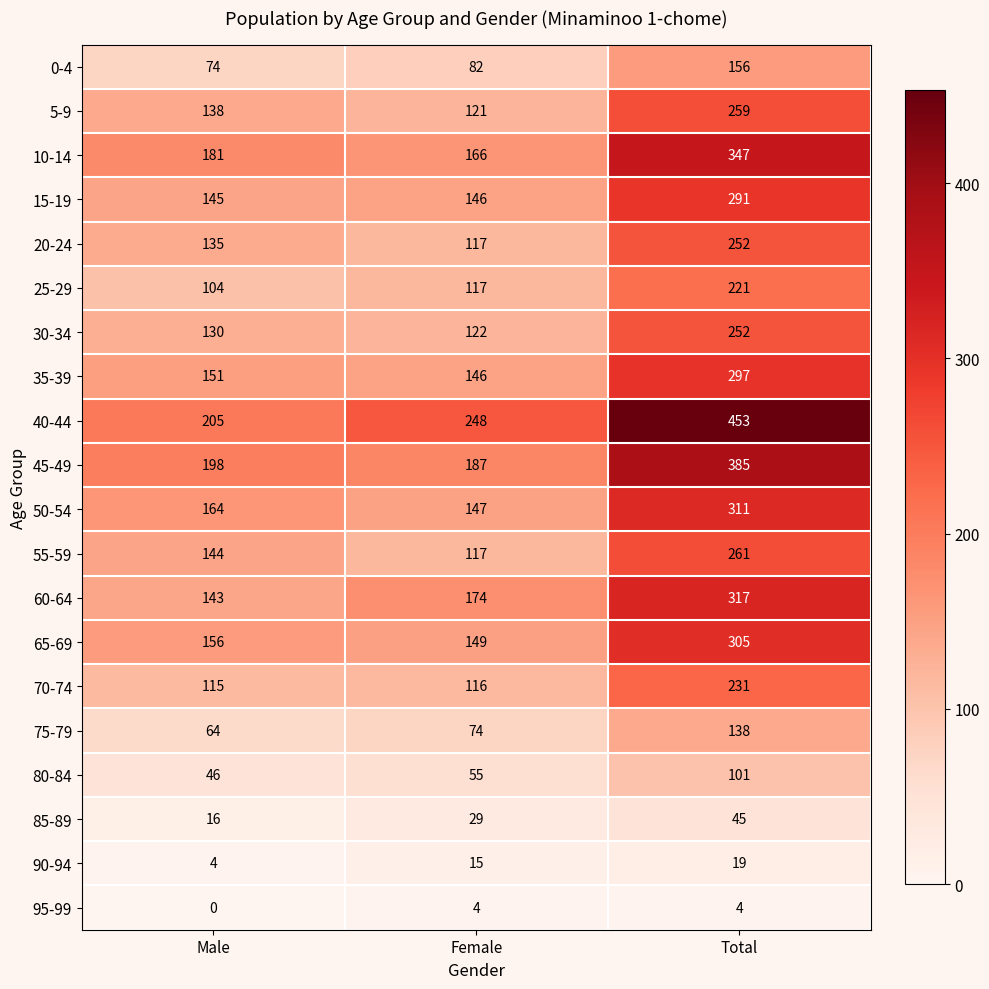

At which label is 0-4 closest to 115?

Female